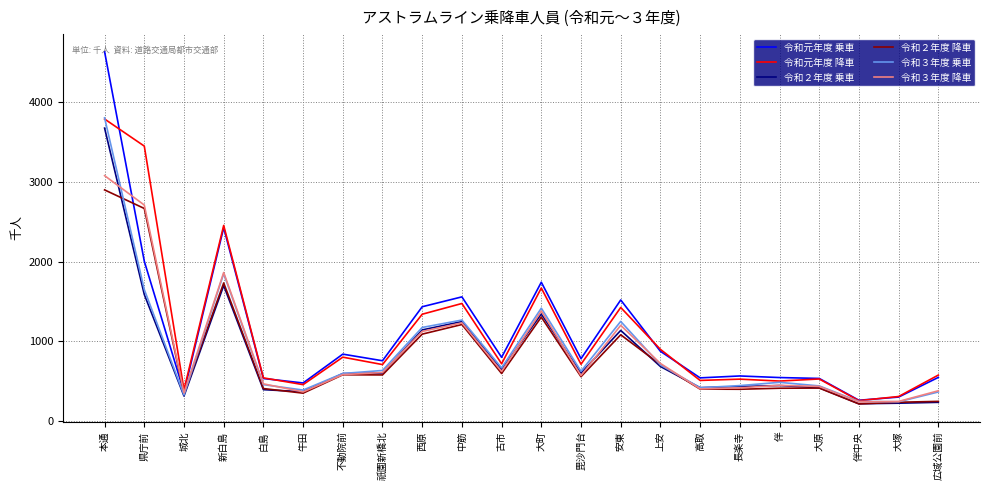

What are all the series names shown in the legend?

令和元年度 乗車, 令和元年度 降車, 令和２年度 乗車, 令和２年度 降車, 令和３年度 乗車, 令和３年度 降車